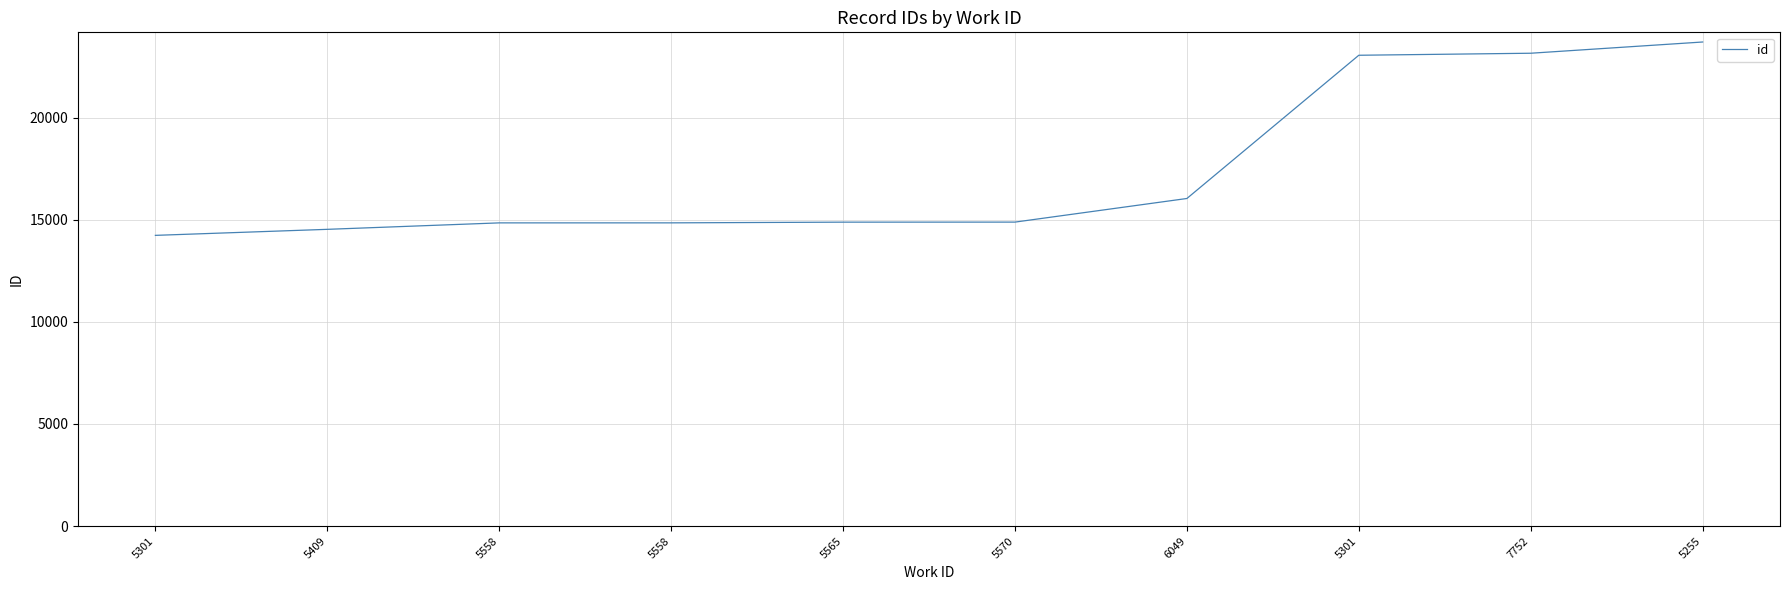

Does the chart have visible grid lines?

Yes